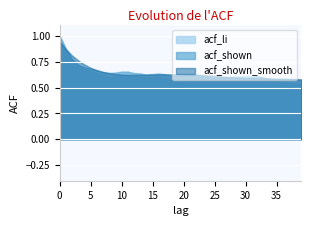

Reading left to right, what are all the values shown in this chart?

acf_li: 0=1.0	1=0.9	2=0.8	3=0.7	4=0.7	5=0.7	6=0.6	7=0.6	8=0.6	9=0.6	10=0.6	11=0.6	12=0.6	13=0.6	14=0.6	15=0.6	16=0.6	17=0.6	18=0.6	19=0.6	20=0.6	21=0.6	22=0.6	23=0.6	24=0.6	25=0.6	26=0.6	27=0.6	28=0.6	29=0.6	30=0.6	31=0.6	32=0.6	33=0.6	34=0.6	35=0.6	36=0.5	37=0.5	38=0.5	39=0.5
acf_shown: 0=1.0	1=0.9	2=0.8	3=0.7	4=0.7	5=0.7	6=0.7	7=0.6	8=0.6	9=0.6	10=0.7	11=0.7	12=0.6	13=0.6	14=0.6	15=0.6	16=0.6	17=0.6	18=0.6	19=0.6	20=0.6	21=0.6	22=0.6	23=0.6	24=0.6	25=0.6	26=0.6	27=0.6	28=0.6	29=0.6	30=0.6	31=0.6	32=0.6	33=0.6	34=0.6	35=0.6	36=0.6	37=0.6	38=0.6	39=0.6
acf_shown_smooth: 0=0.9	1=0.9	2=0.8	3=0.8	4=0.7	5=0.7	6=0.7	7=0.7	8=0.6	9=0.6	10=0.6	11=0.6	12=0.6	13=0.6	14=0.6	15=0.6	16=0.6	17=0.6	18=0.6	19=0.6	20=0.6	21=0.6	22=0.6	23=0.6	24=0.6	25=0.6	26=0.6	27=0.6	28=0.6	29=0.6	30=0.6	31=0.6	32=0.6	33=0.6	34=0.6	35=0.6	36=0.6	37=0.6	38=0.6	39=0.6